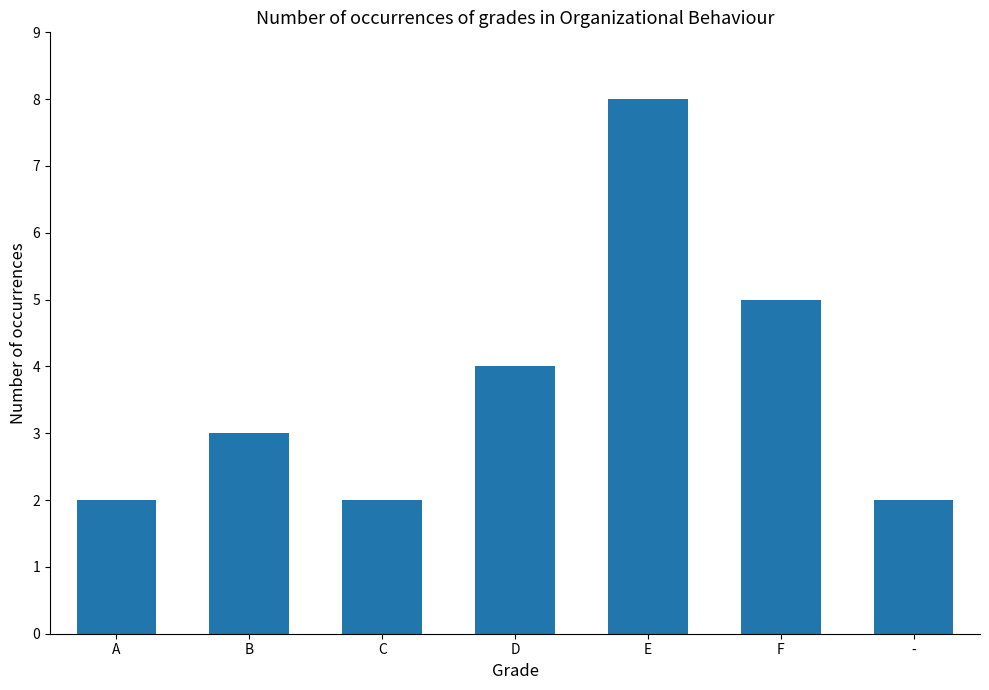

Reading left to right, list all the values displayed in this chart.

A=2	B=3	C=2	D=4	E=8	F=5	-=2